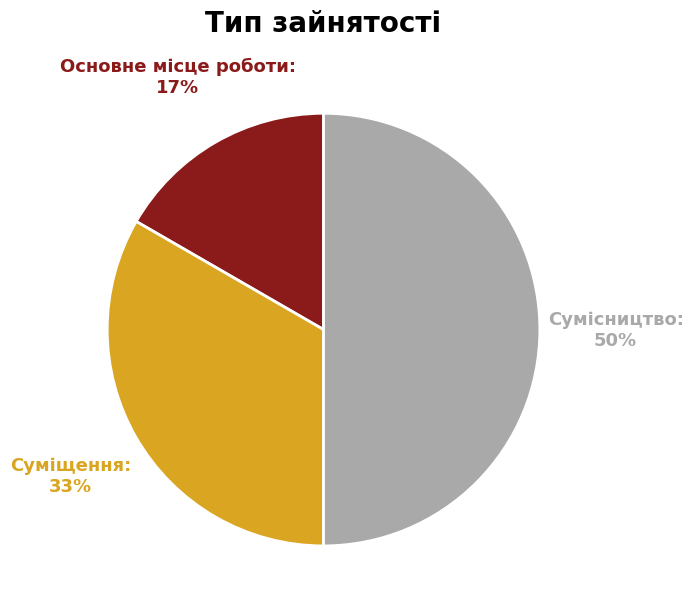

To the nearest percent, what is the average slice percentage?

33%